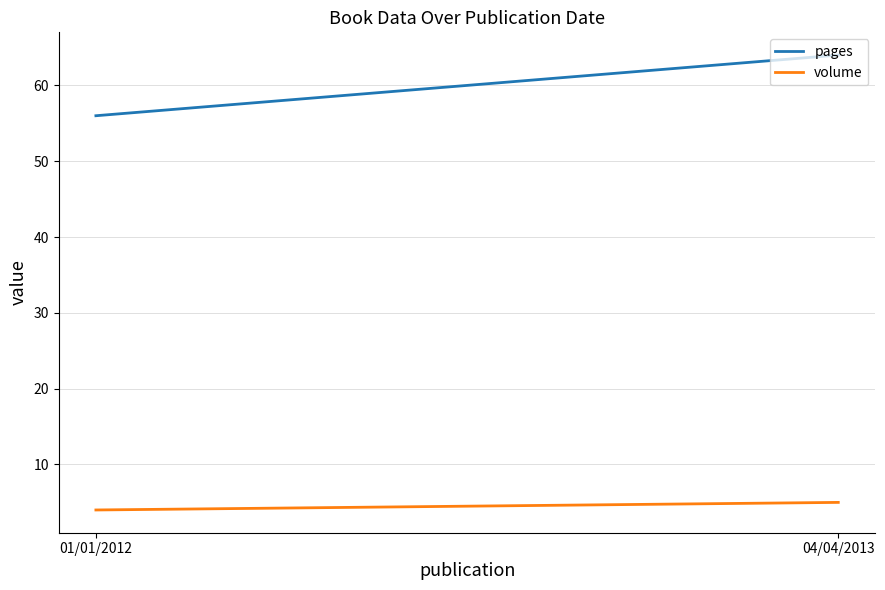

At how many categories does at least one series exceed 34?

2